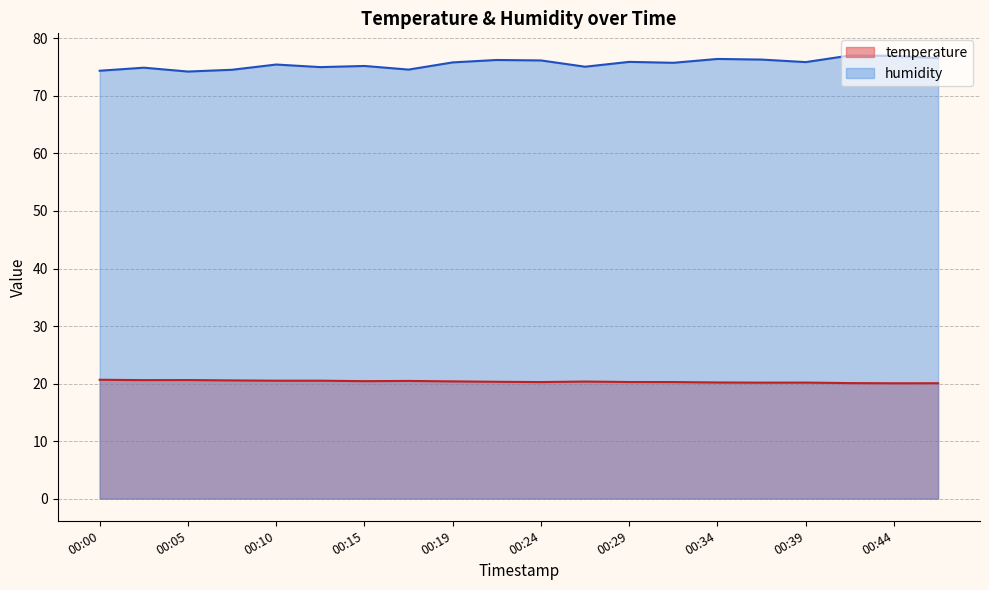

True or false: temperature and humidity intersect in this chart.

False